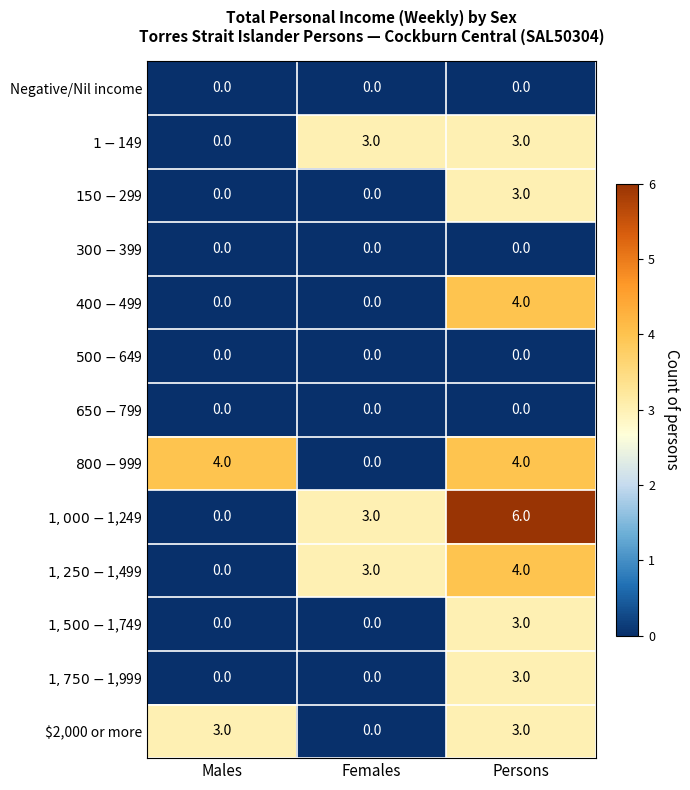

At which category is the sum across all series the highest?

Persons